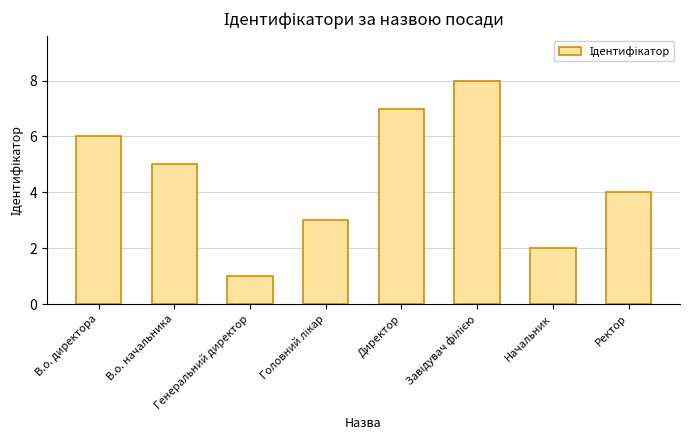

What is the difference between the values at Директор and Начальник?

5